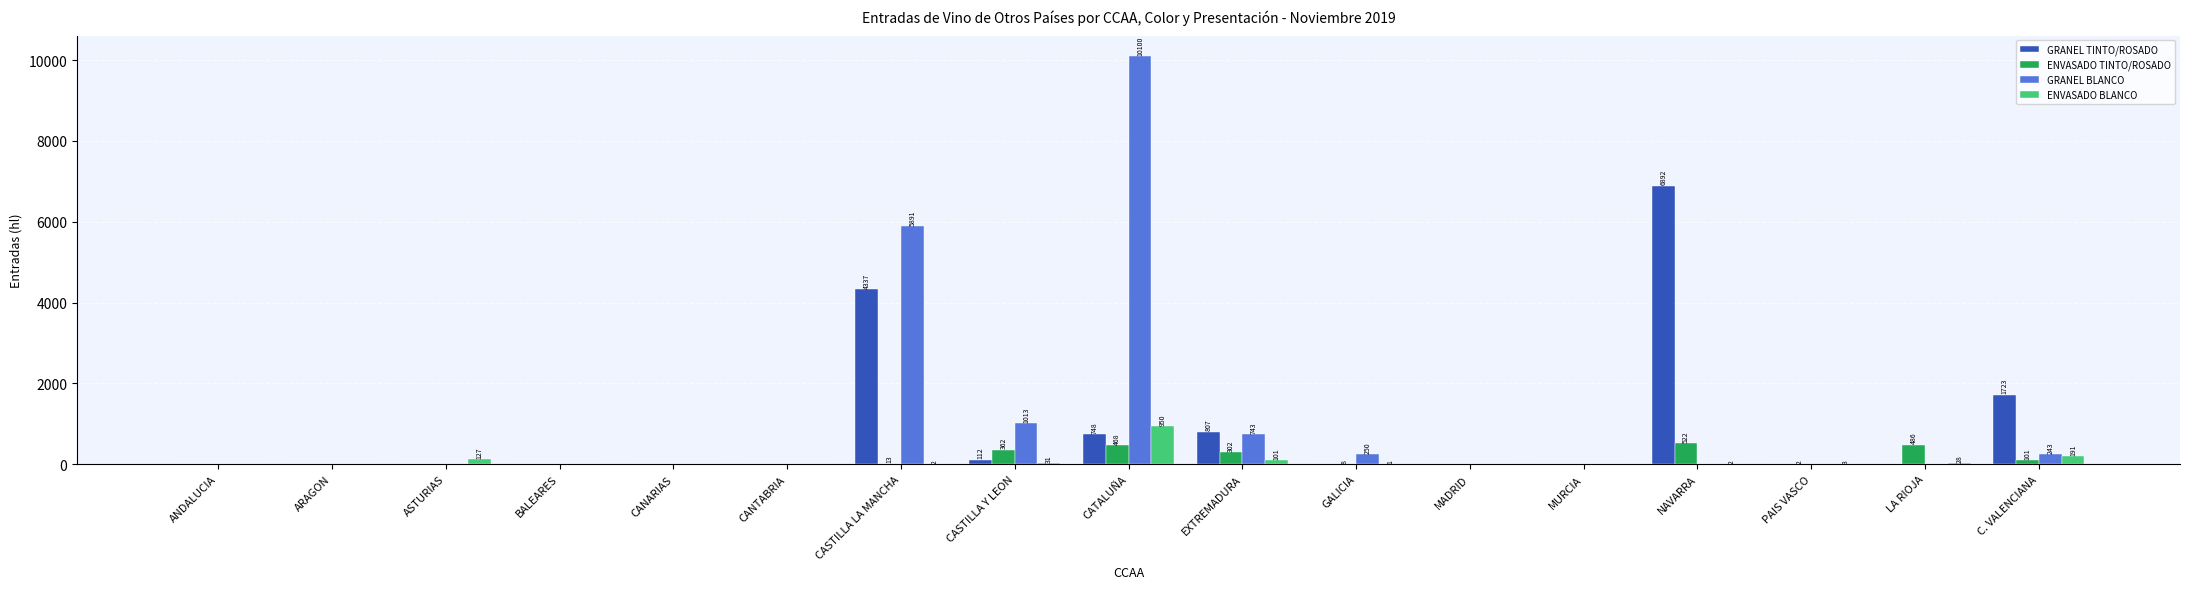

The GRANEL BLANCO series shows -3678 at ASTURIAS. True or false?

False